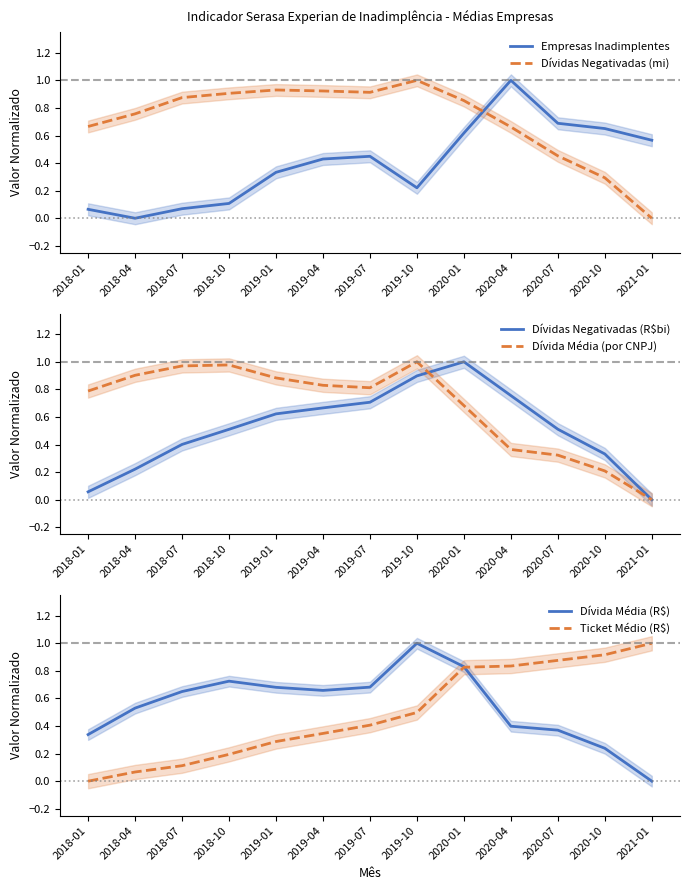

How many lines are shown in the chart?

6